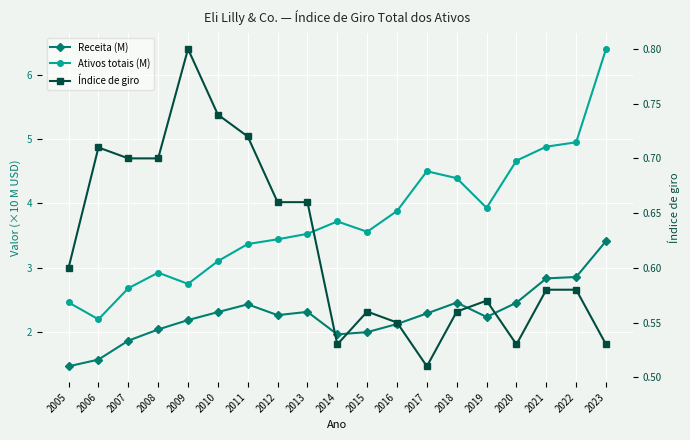

At which label does Ativos totais (M) reach its minimum?

2006